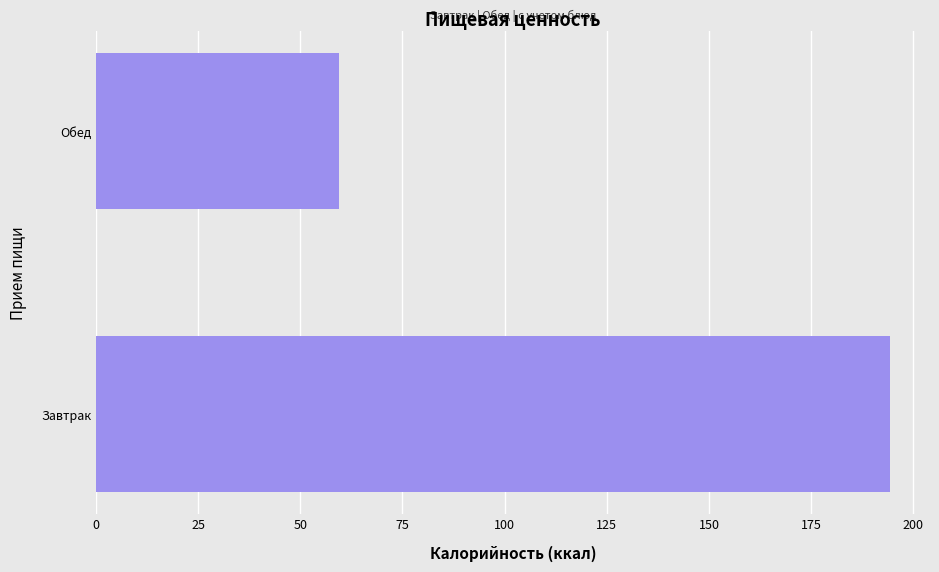

What is the sum of all values?

253.8